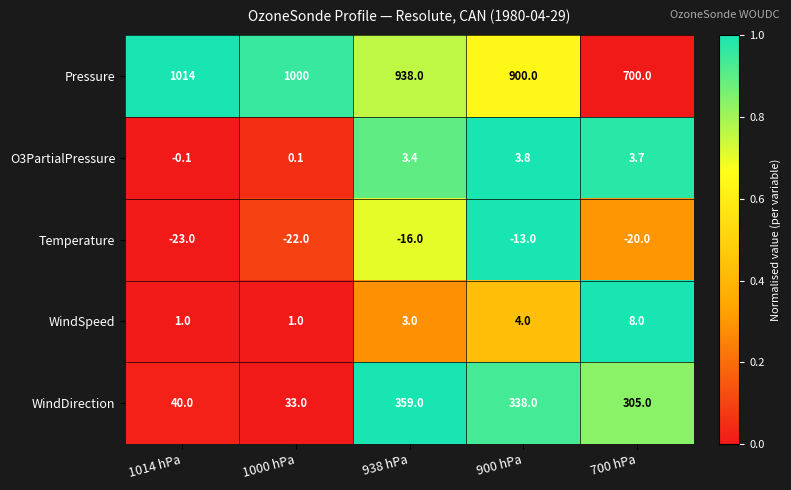

The WindDirection series shows 14.5 at 1014 hPa. True or false?

False